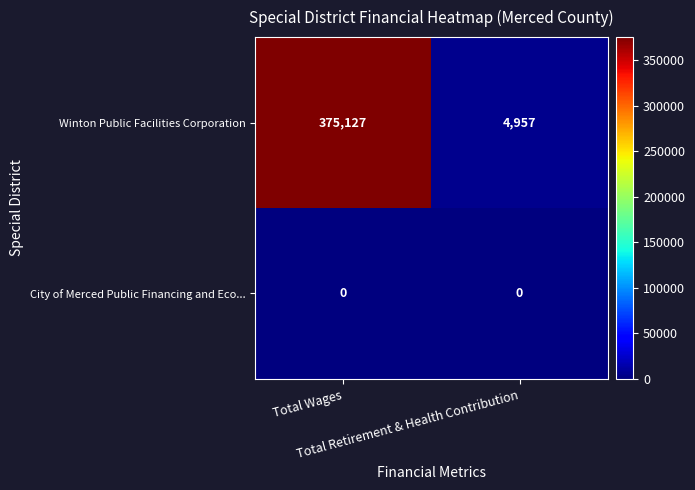

At how many categories does at least one series exceed 92421?

1